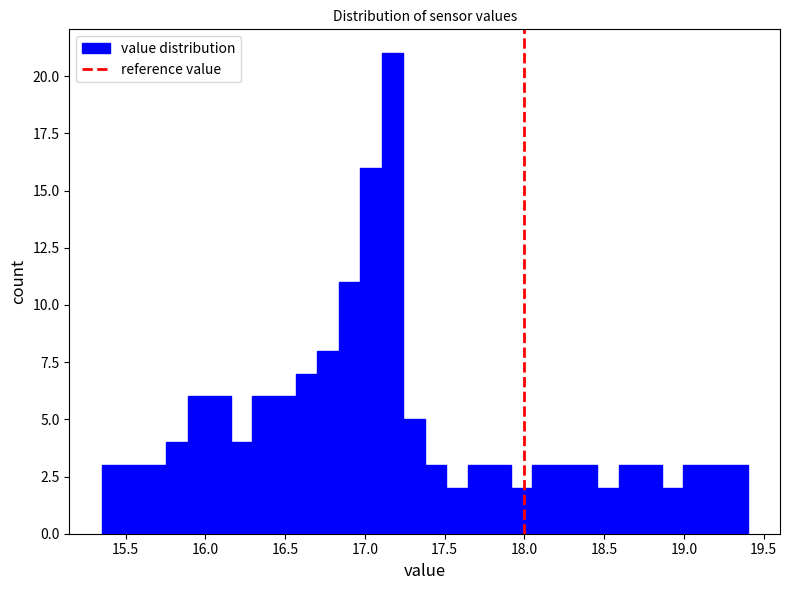

Read against the x-axis, roughly where is the centre of the tallest bar?

17.15